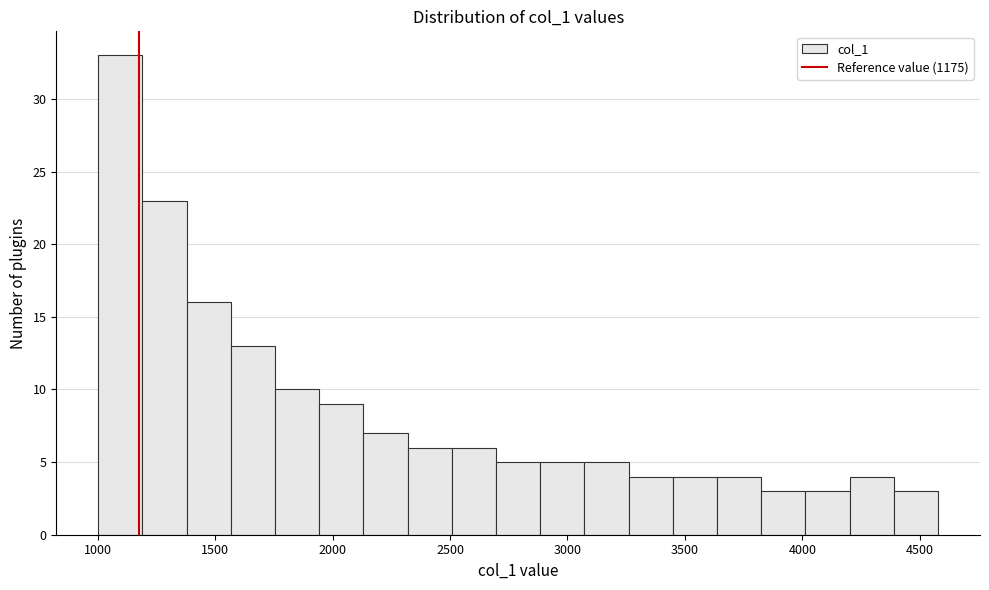

Read against the x-axis, roughly where is the centre of the tallest bar?

1100